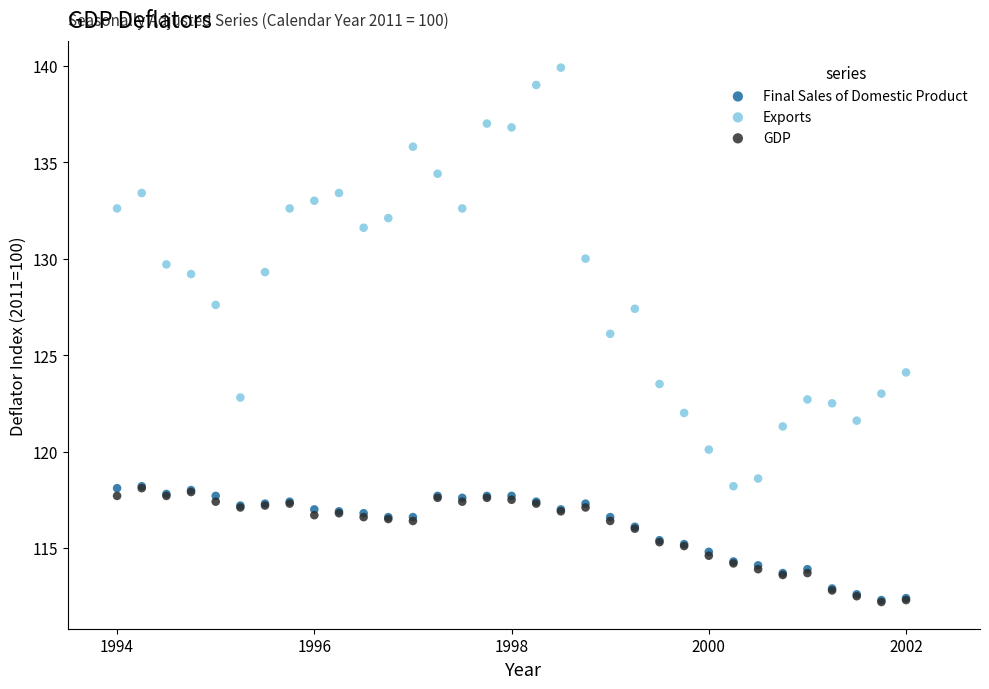

Which series contains the highest Y value?

Exports